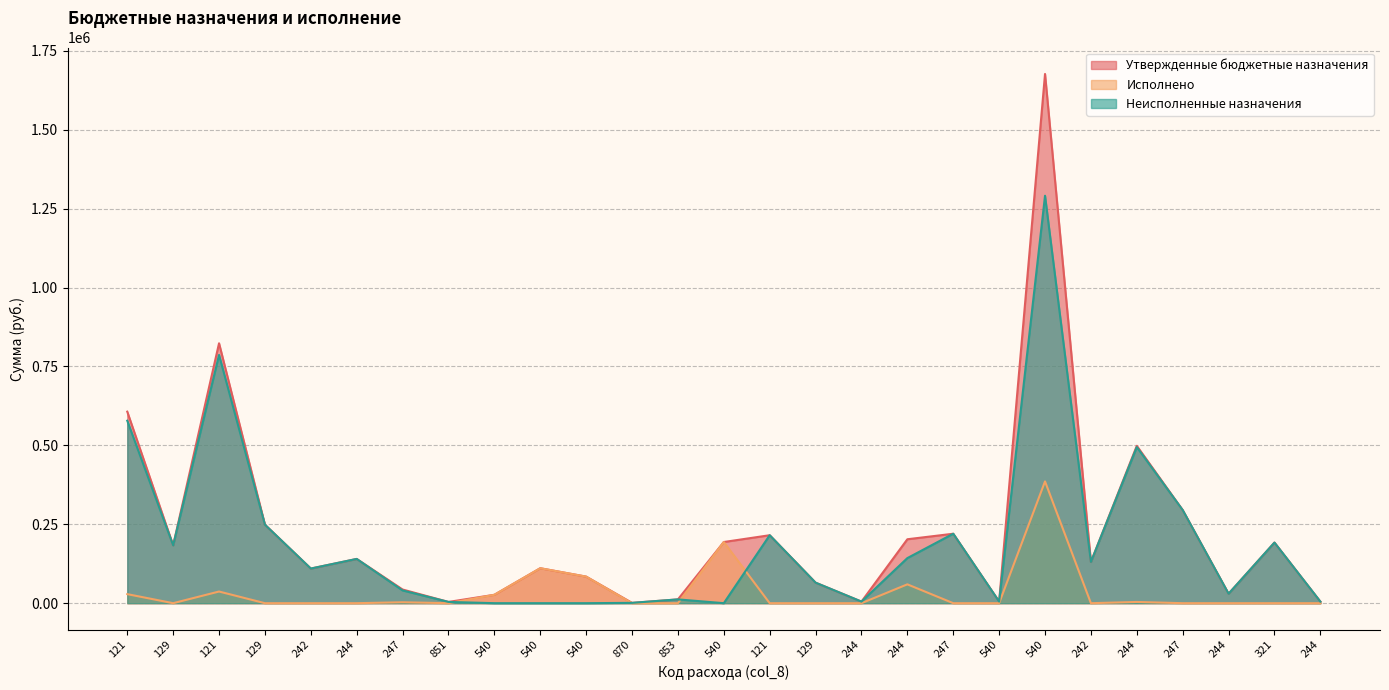

At which category does Утвержденные бюджетные назначения reach its first local peak?

121